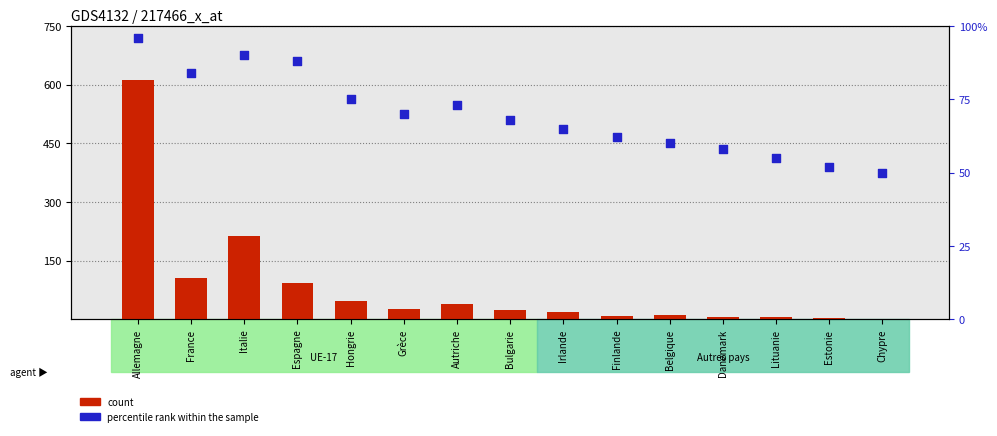

What is the total value across all series at Hongrie?

121